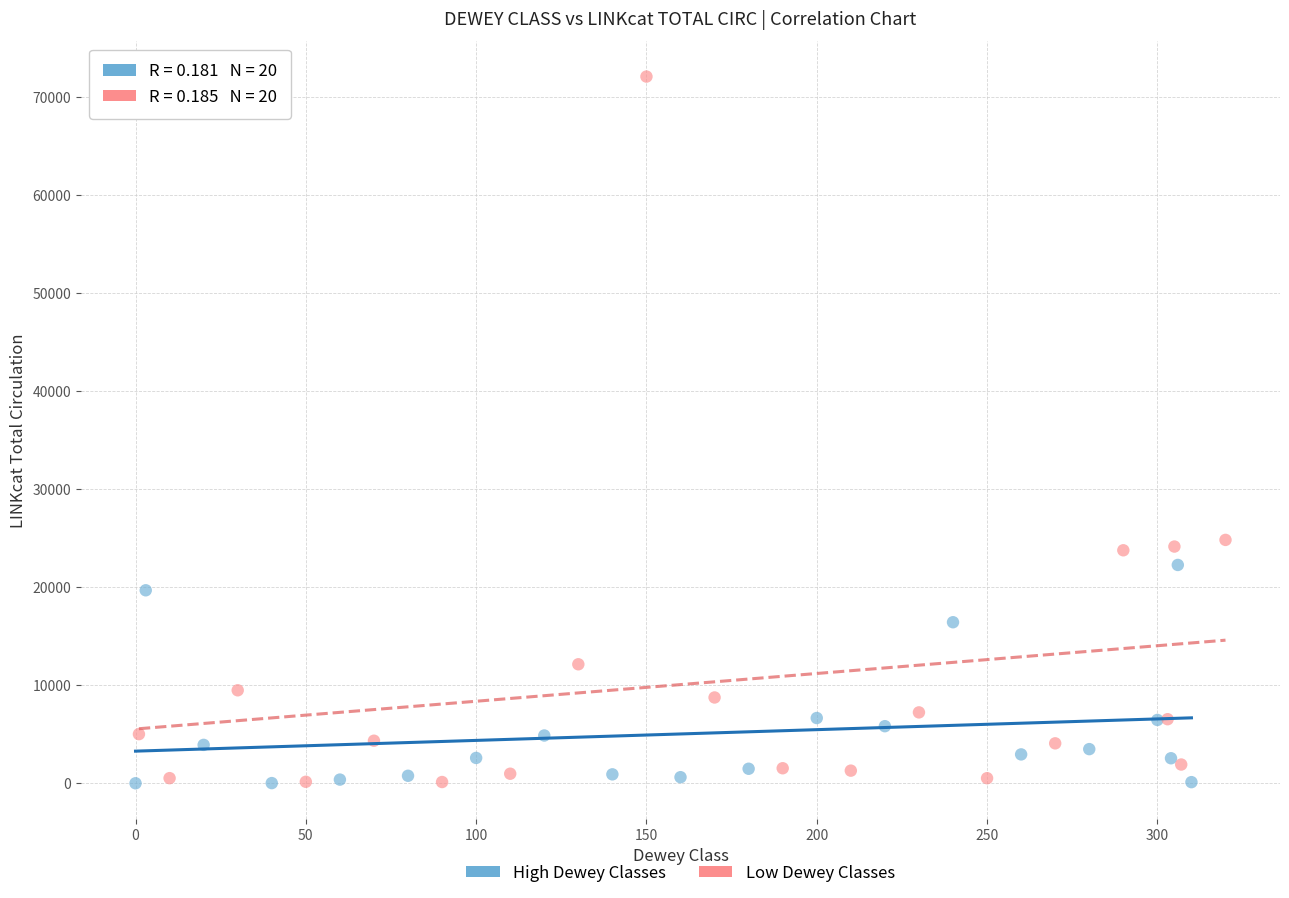

Which series has the largest Y range (max minus min)?

Low Dewey Classes